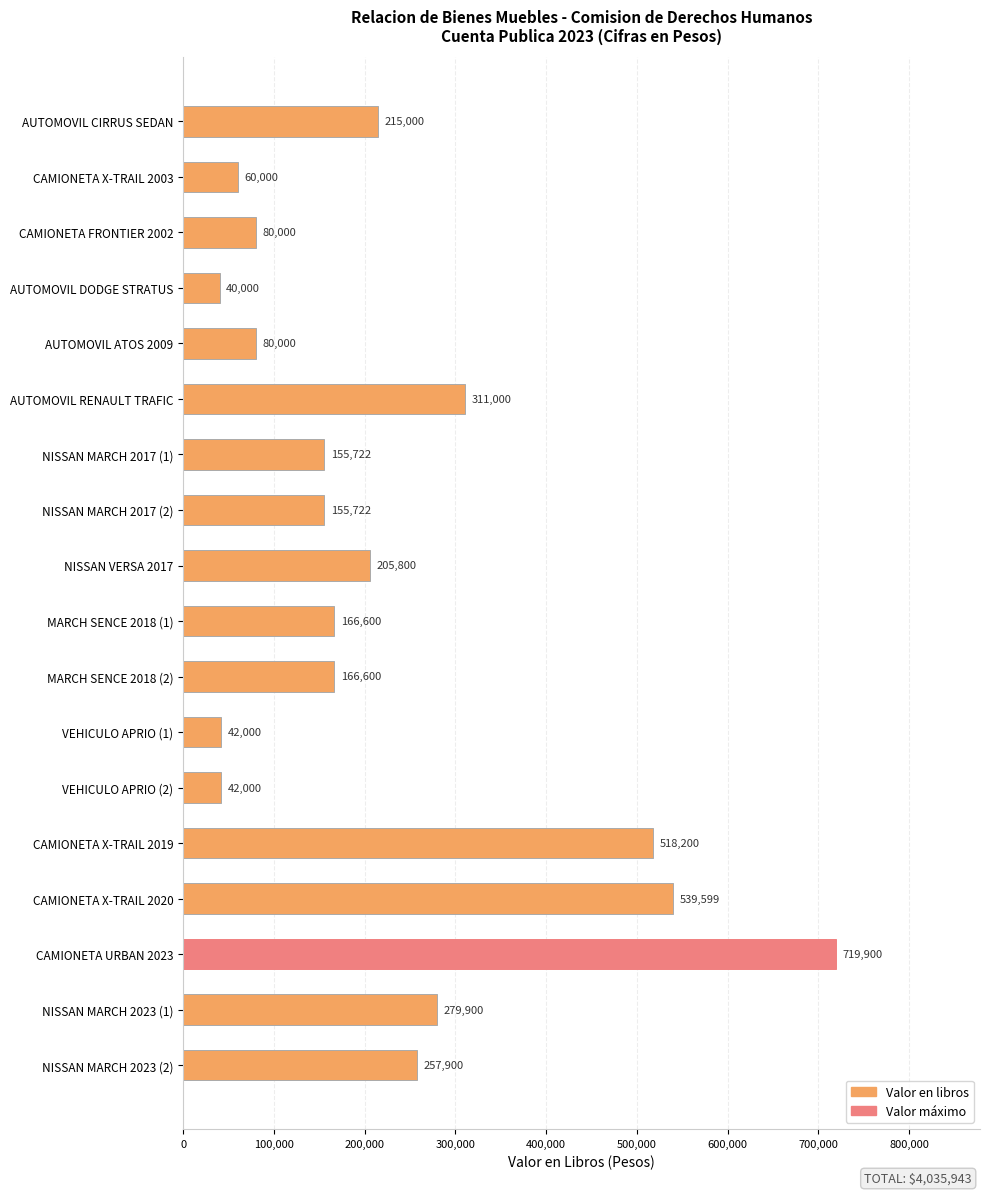

At which label is the value closest to 379950?

AUTOMOVIL RENAULT TRAFIC